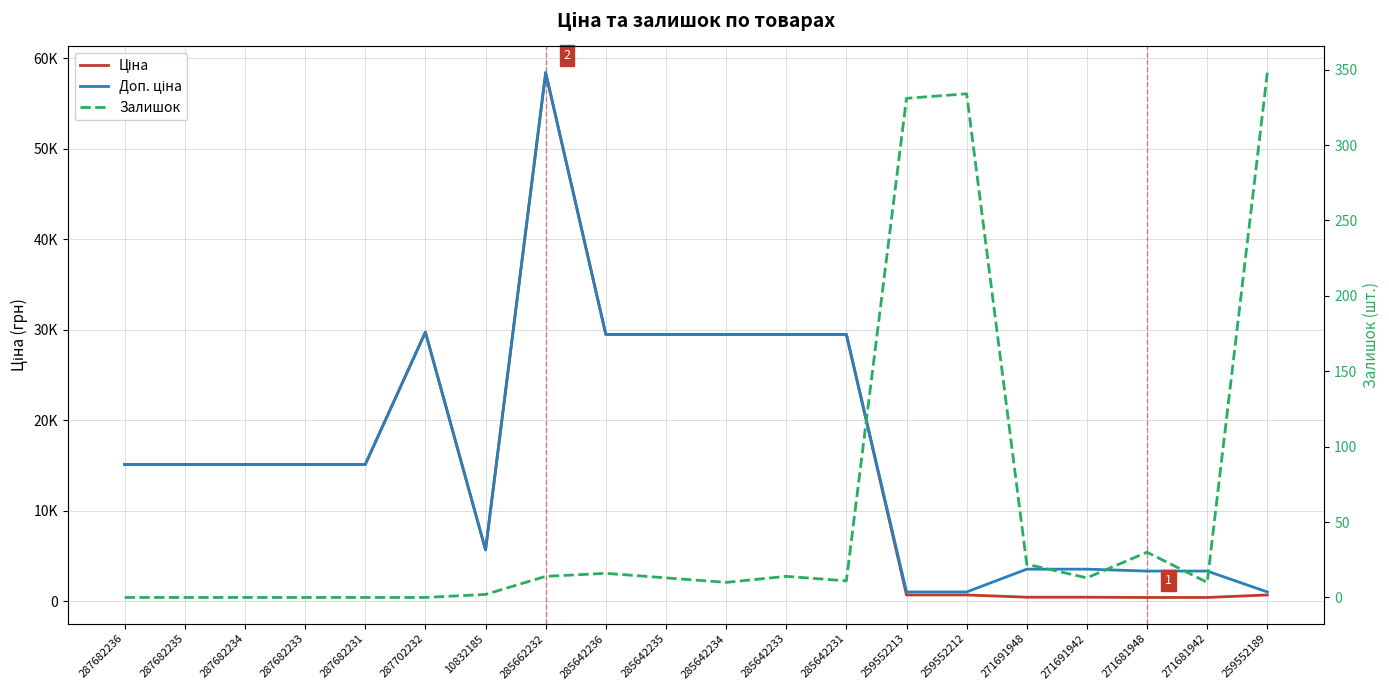

List the series in order of their peak value, lowest first.

Залишок, Ціна, Доп. ціна